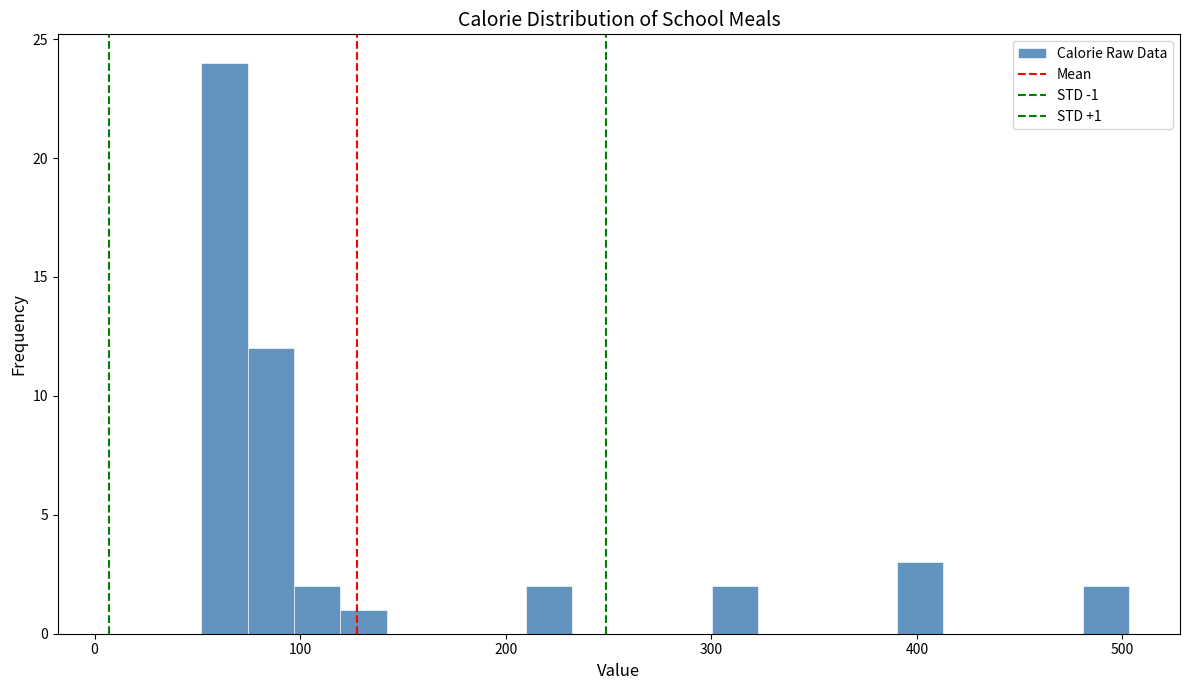

Read against the x-axis, roughly where is the centre of the tallest bar?

60